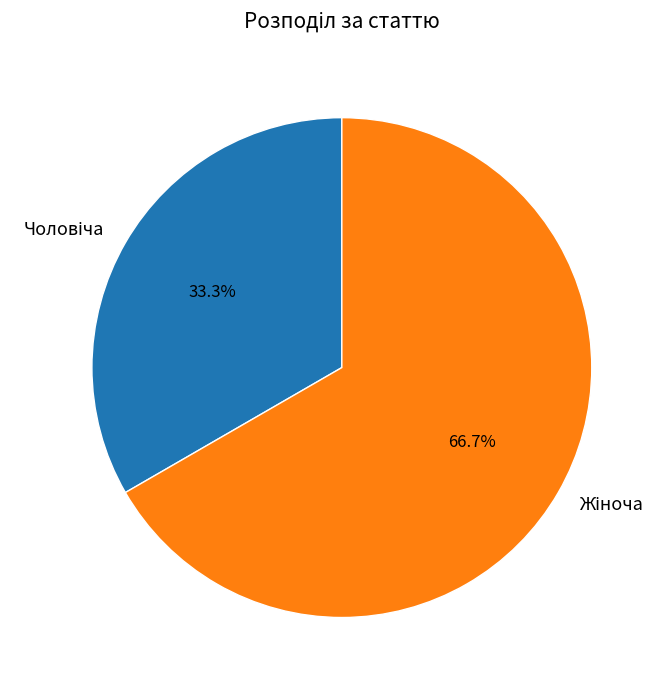

Is there any slice that represents more than half of the pie?

Yes